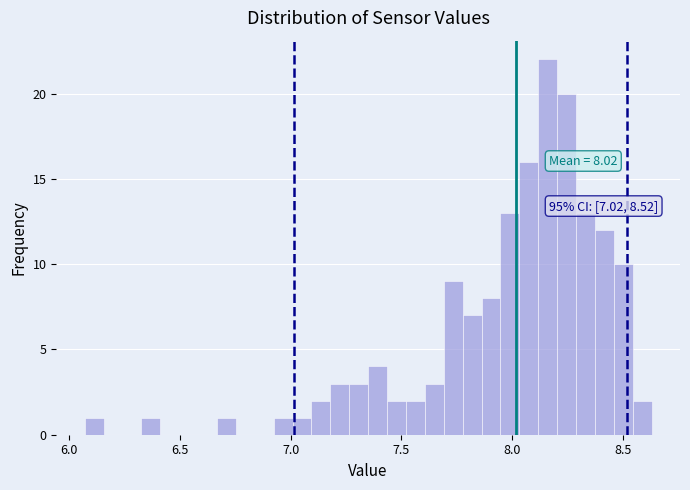

Read against the x-axis, roughly where is the centre of the tallest bar?

8.15